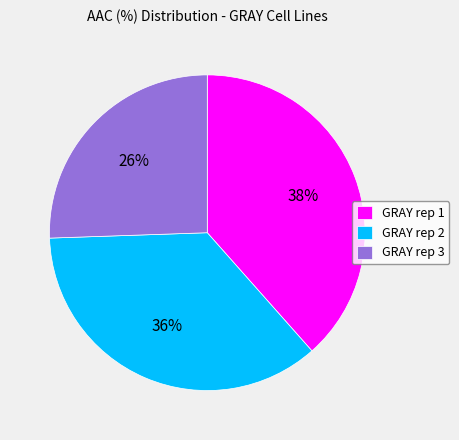

Is the sum of GRAY rep 1 and GRAY rep 2 greater than half?

Yes